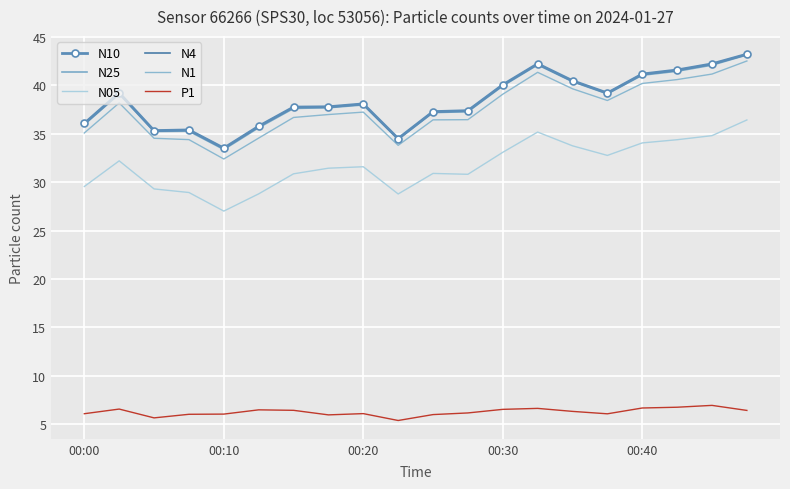

Which series has the widest spread of values?

N1